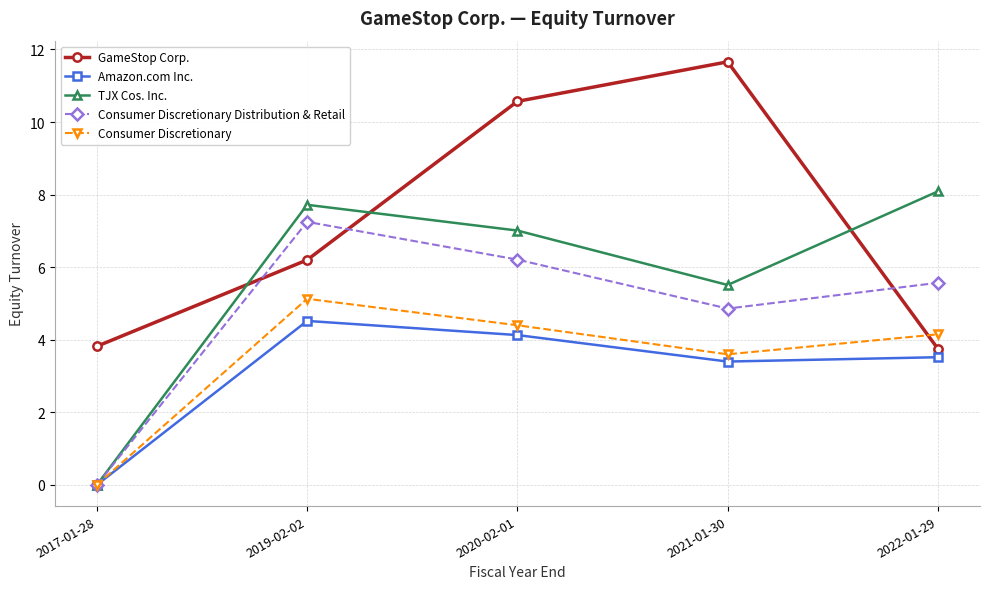

True or false: GameStop Corp. has a value of 4.2 at 2019-02-02.

False